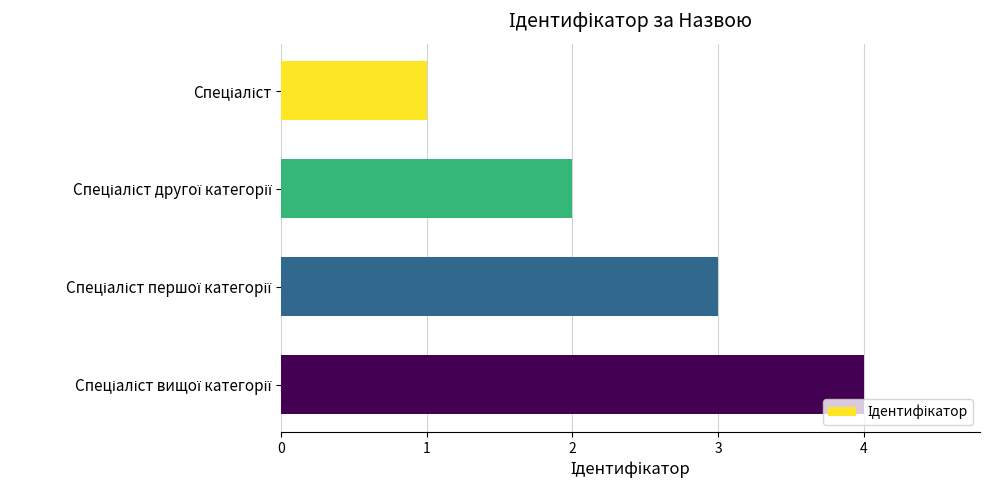

What is the maximum value shown in the chart?

4